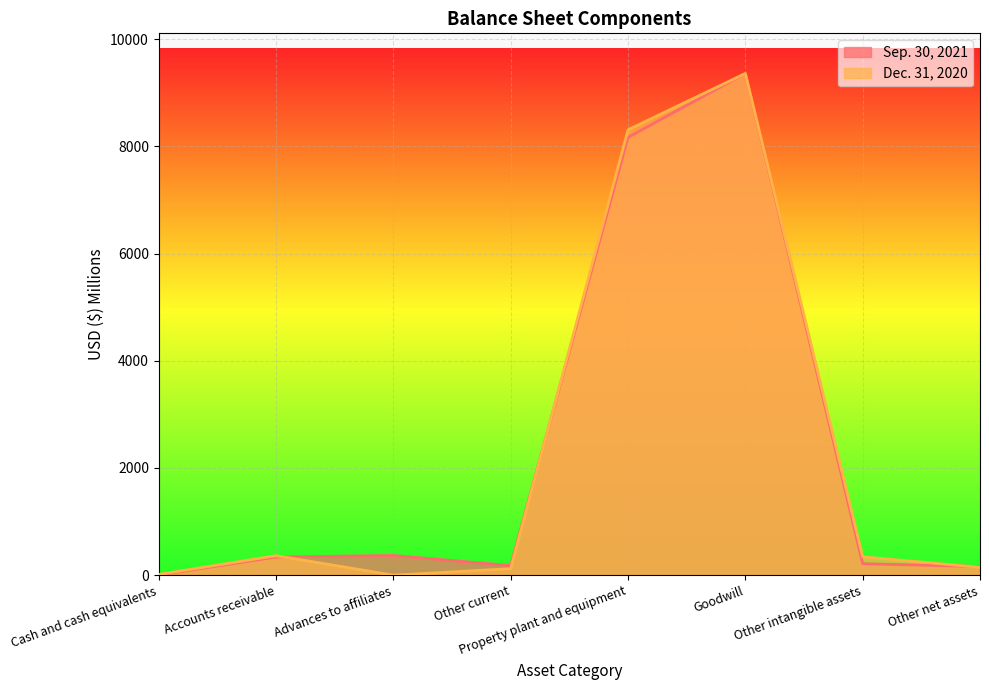

True or false: Dec. 31, 2020 has more than 2 interior local peaks.

False